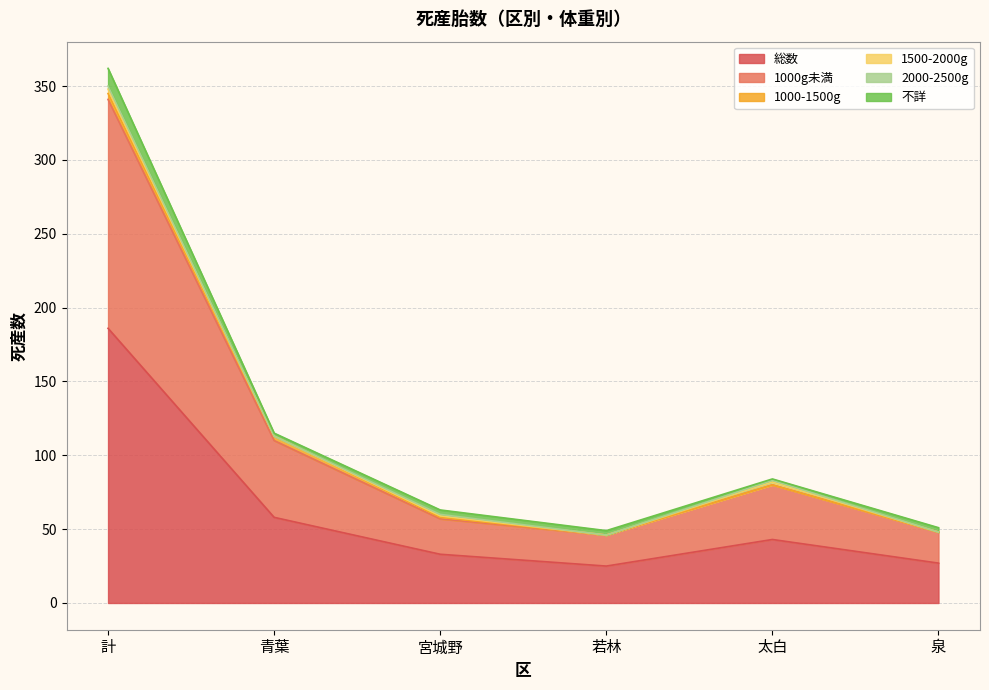

What is the maximum value shown in the chart?

186